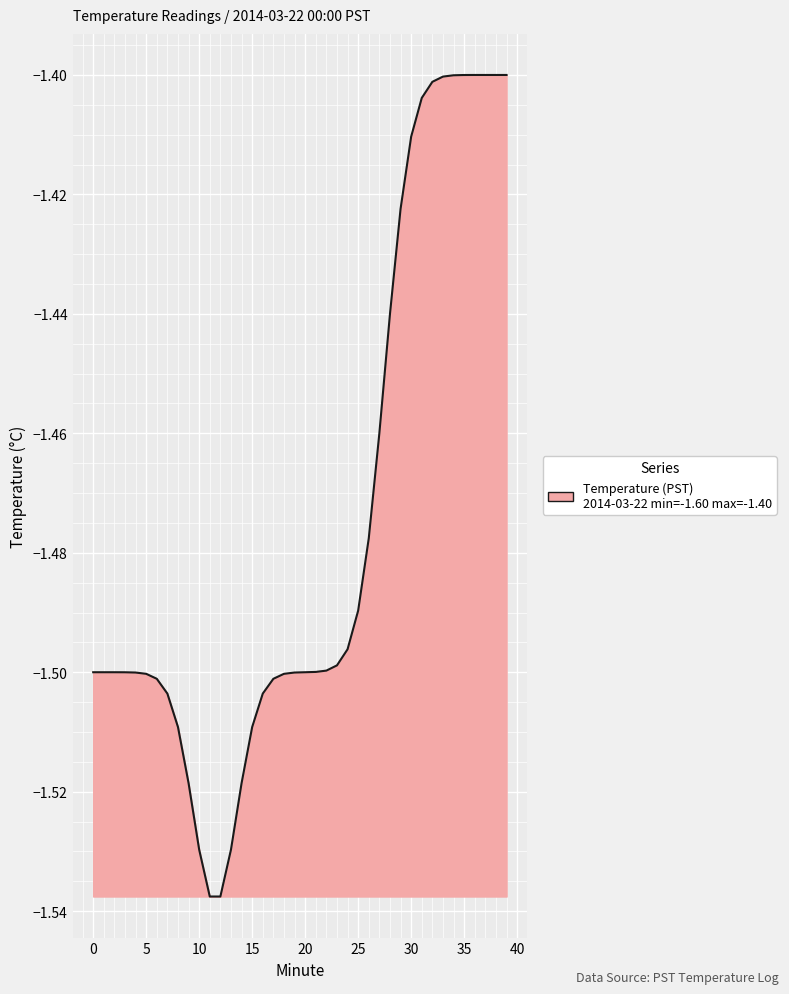

How many lines are shown in the chart?

1